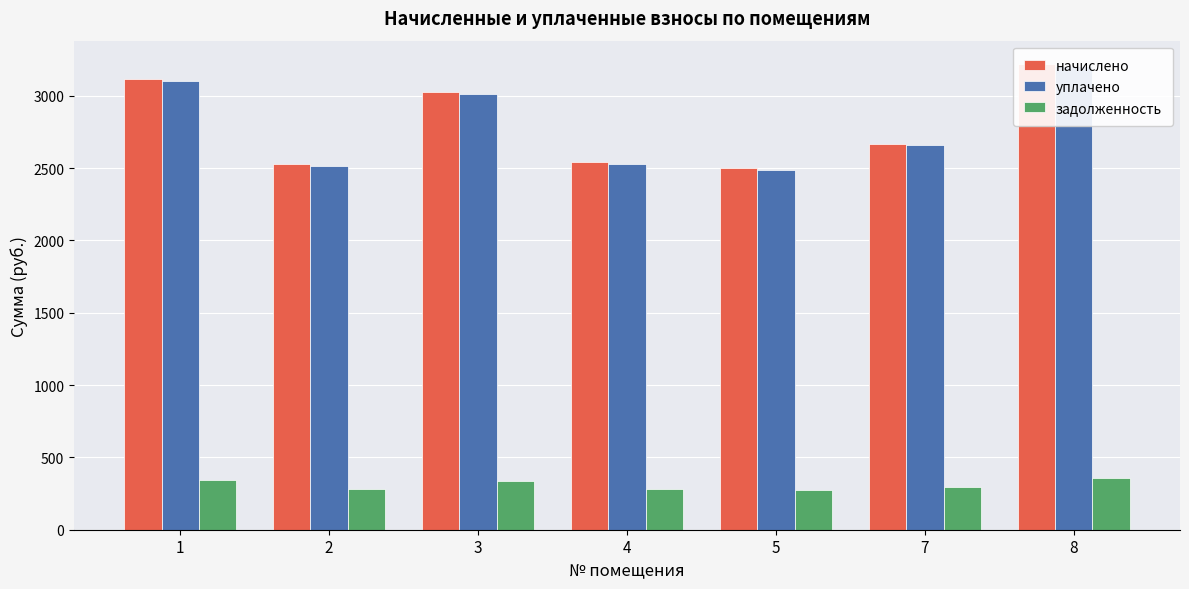

What is the value of the начислено bar at the 7th from the left?

3220.6